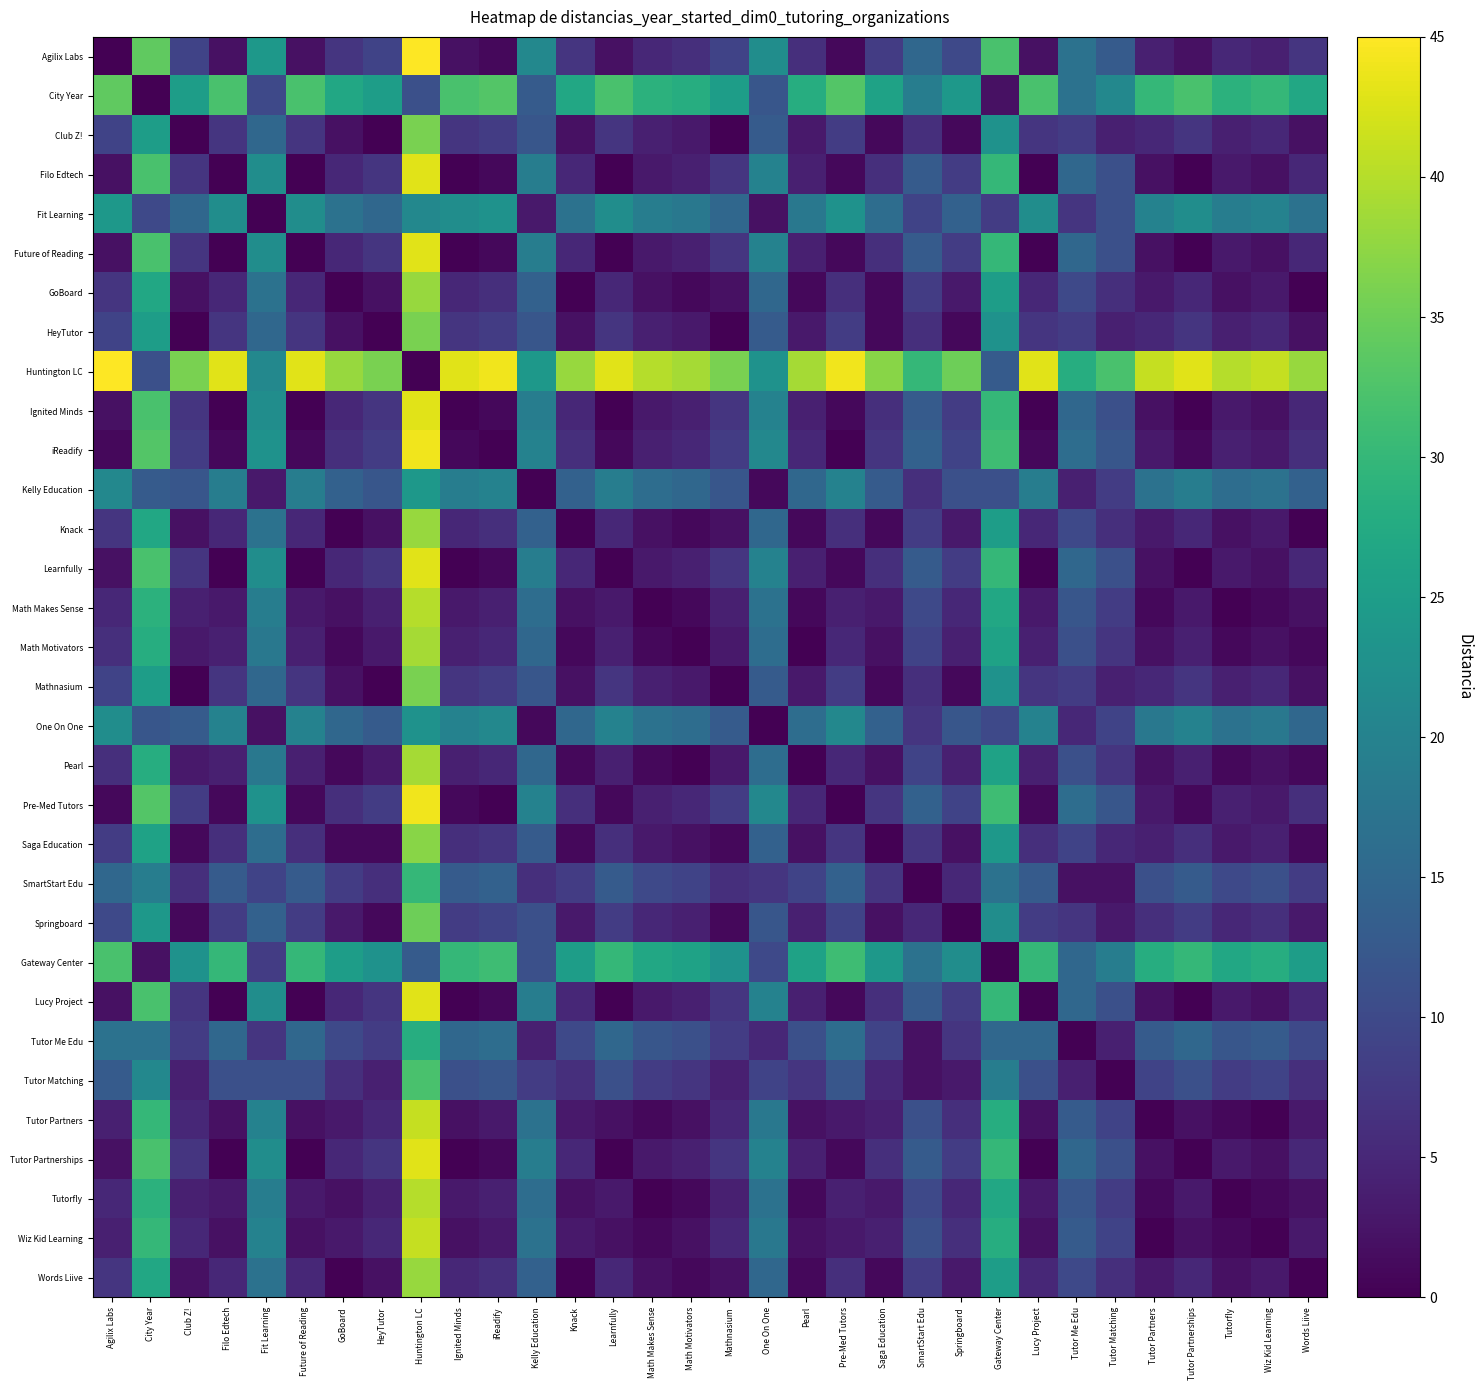

Is the value of GoBoard at Tutor Partnerships greater than the value of Ignited Minds at Mathnasium?

No